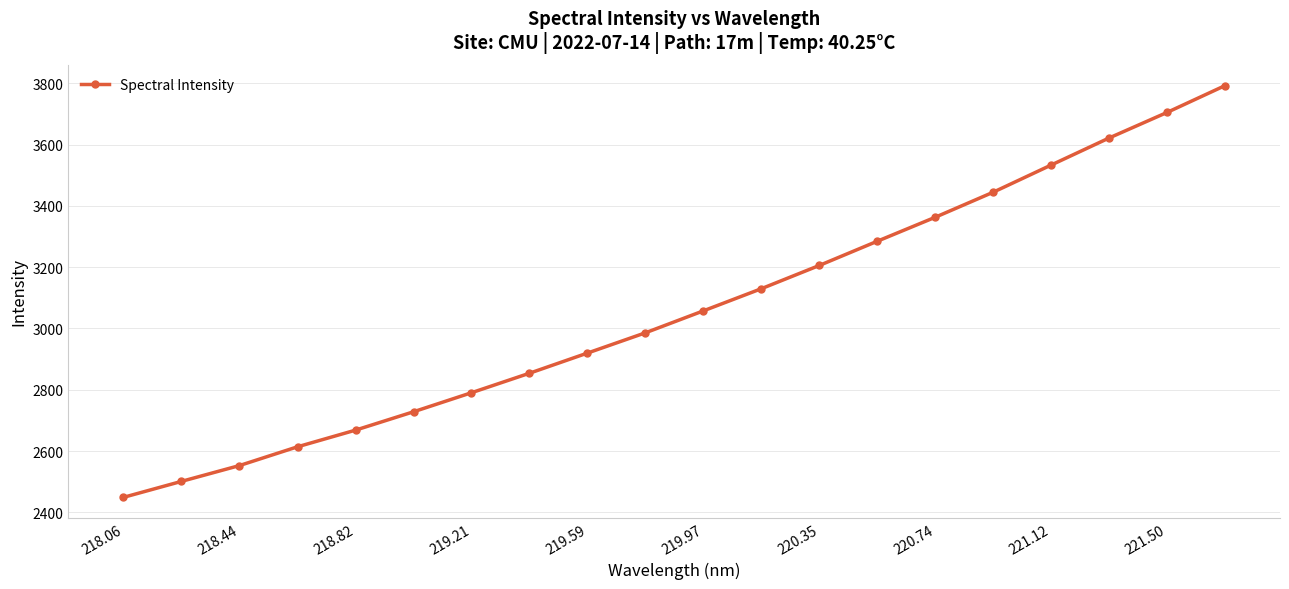

What is the value of the 20th point from the left?

3792.0